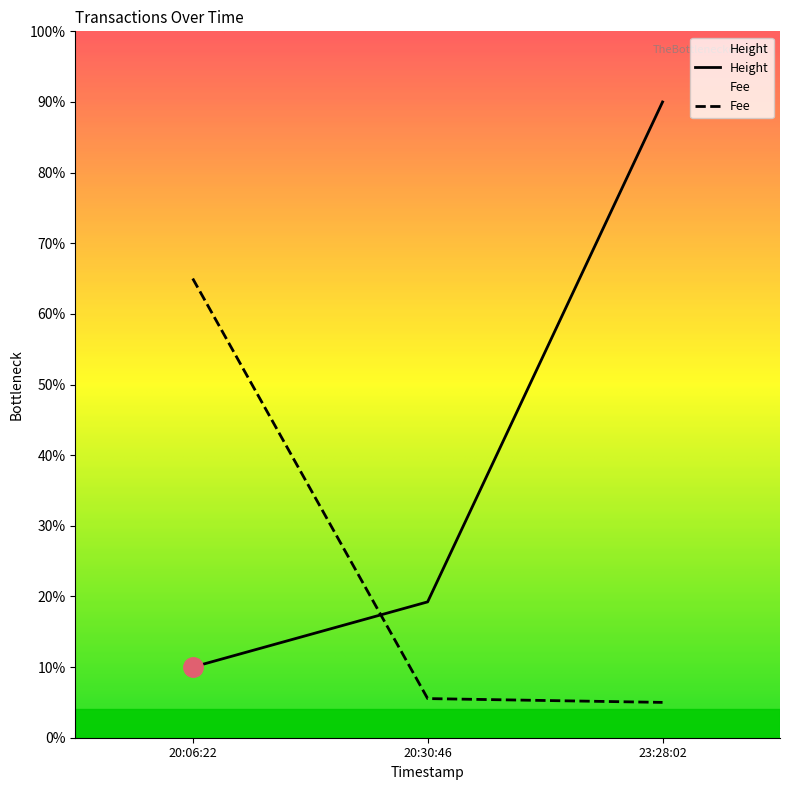

How many lines are shown in the chart?

2